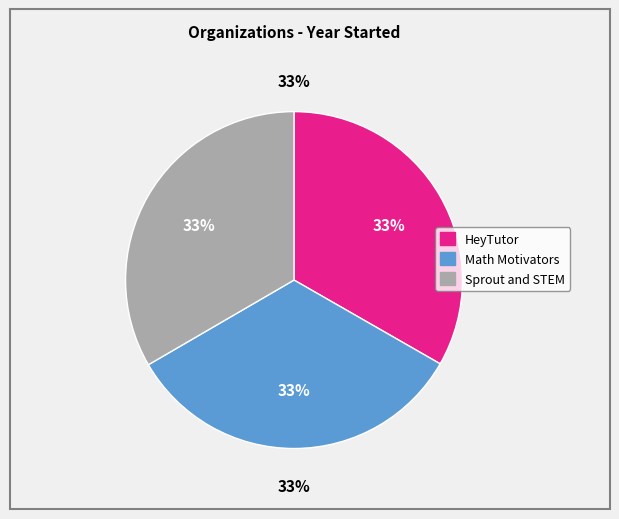

Rank the categories by value from lowest to highest.

HeyTutor, Math Motivators, Sprout and STEM